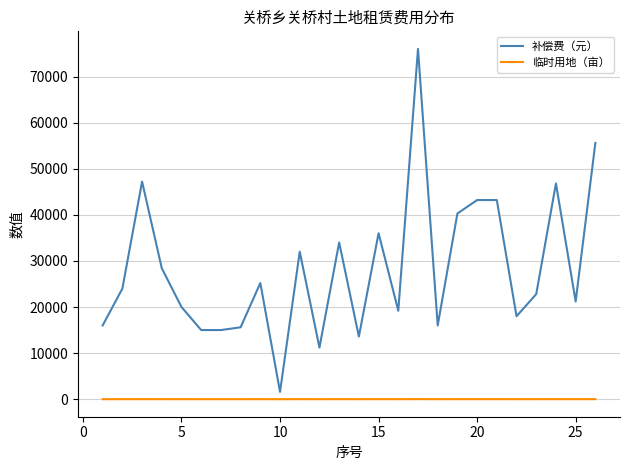

Is this an area chart (filled region under the line)?

No